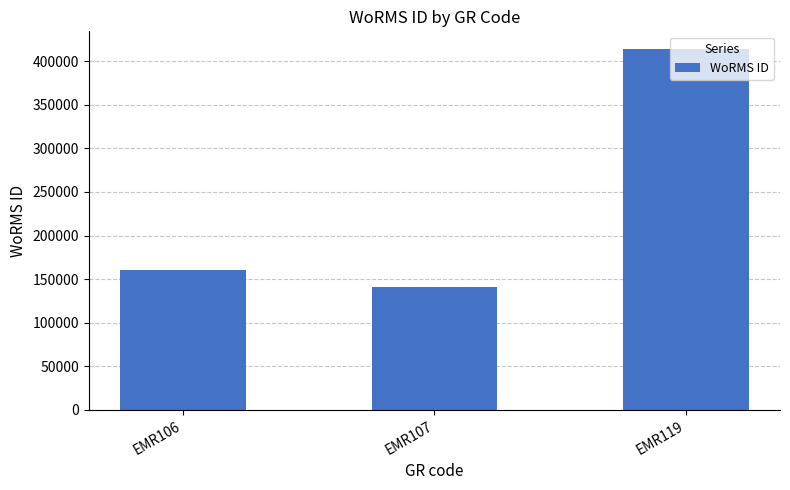

List the labels in order of value, largest first.

EMR119, EMR106, EMR107